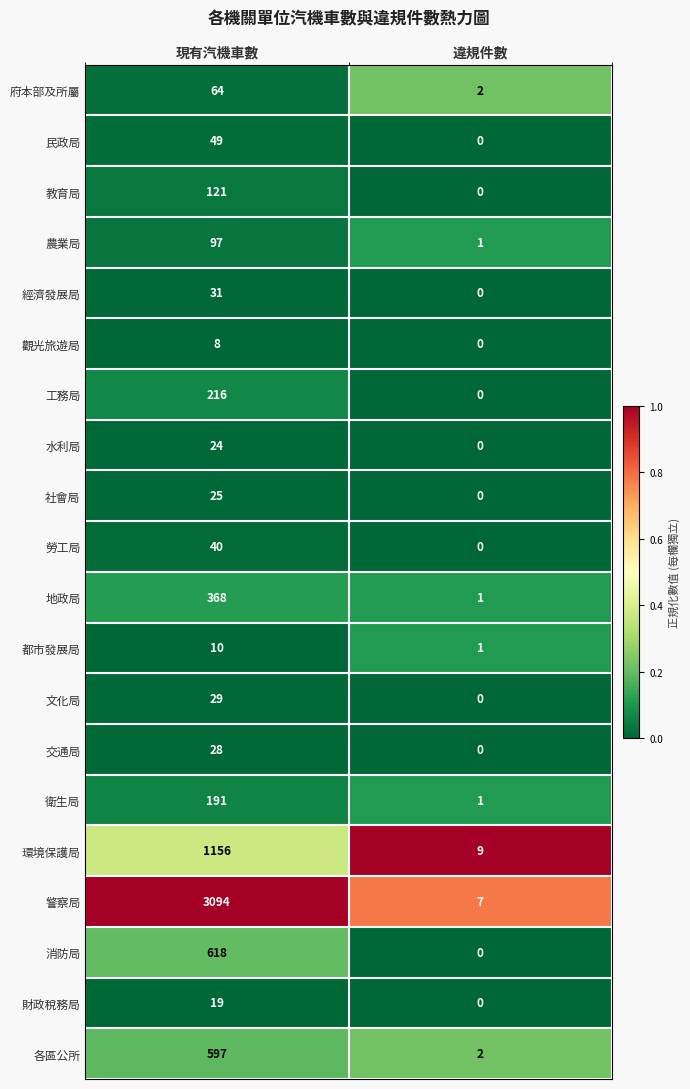

Which category has the lowest value in the 農業局 series?

違規件數